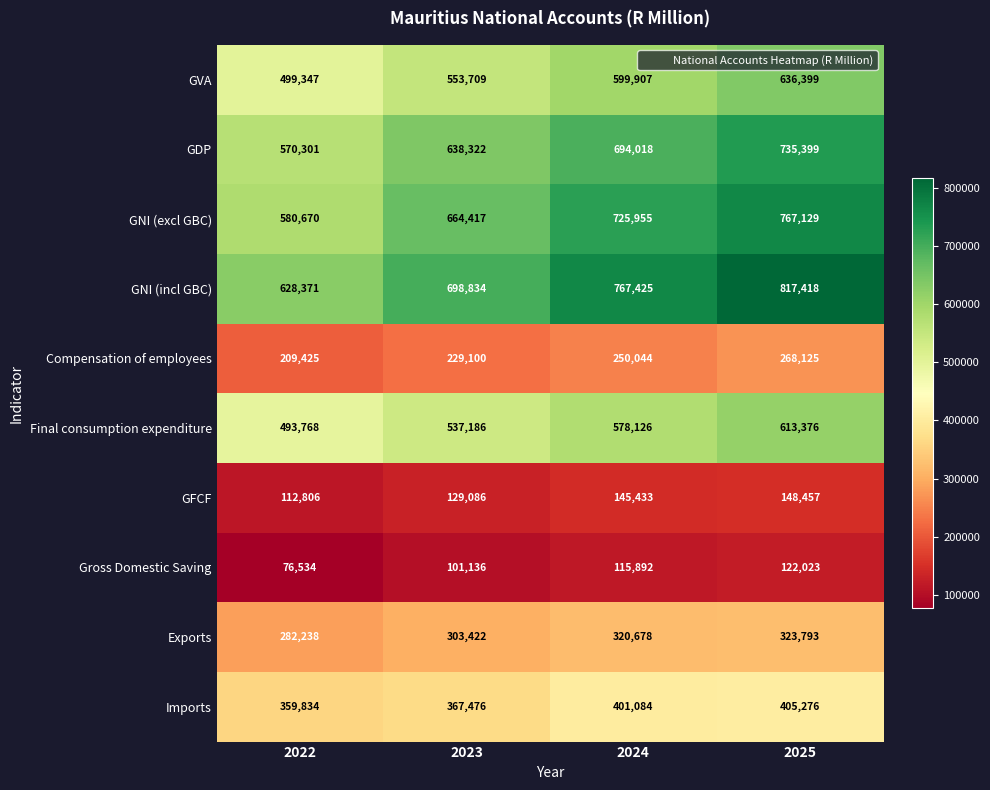

Count the Final consumption expenditure values in the range 537186 to 613376.

3